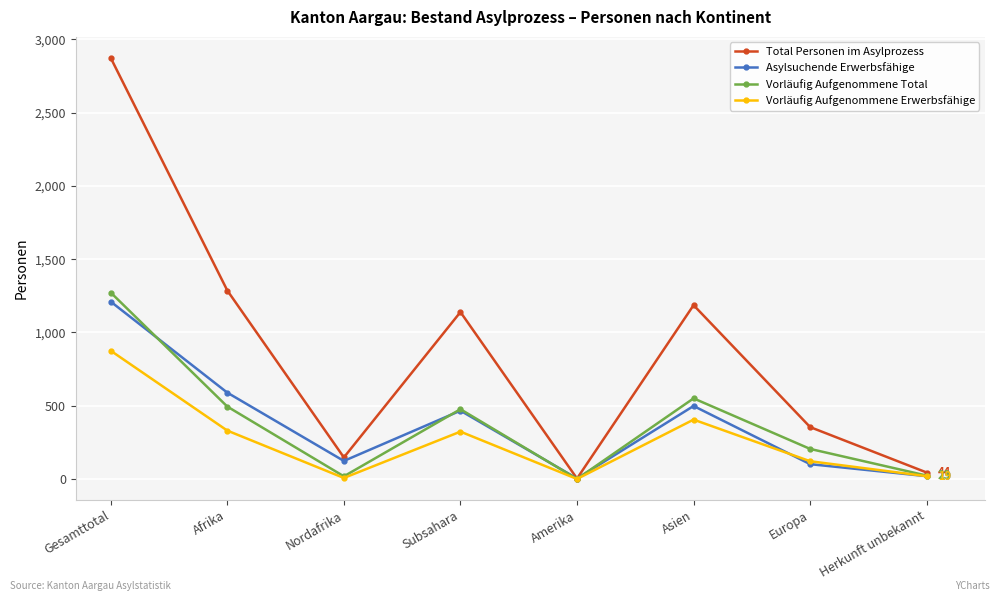

Between Nordafrika and Subsahara, which series saw the biggest shift?

Total Personen im Asylprozess